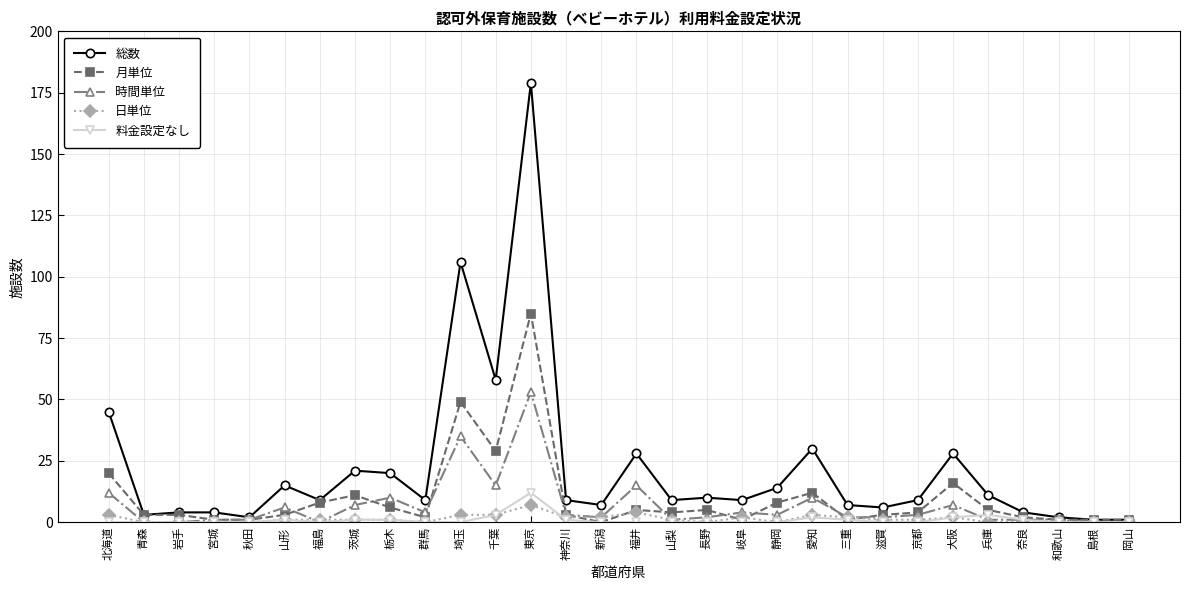

At which category is the sum across all series the highest?

東京